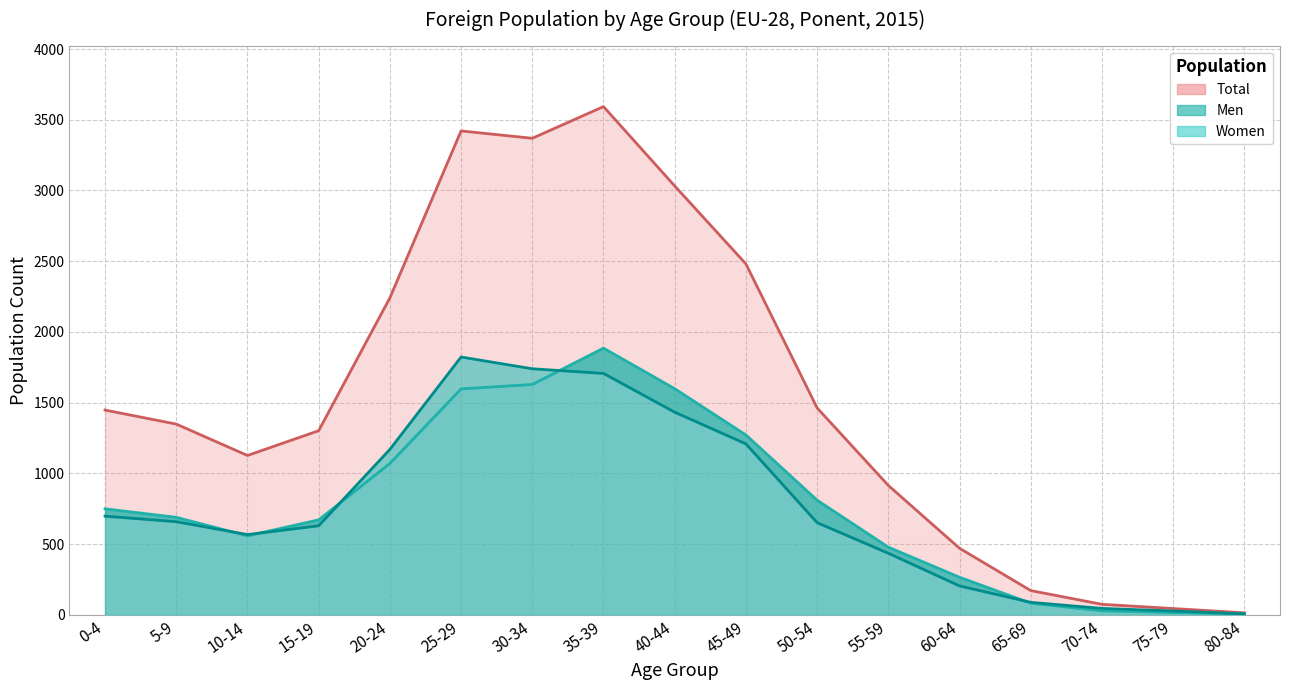

What is the approximate value of Women at 60-64?

205